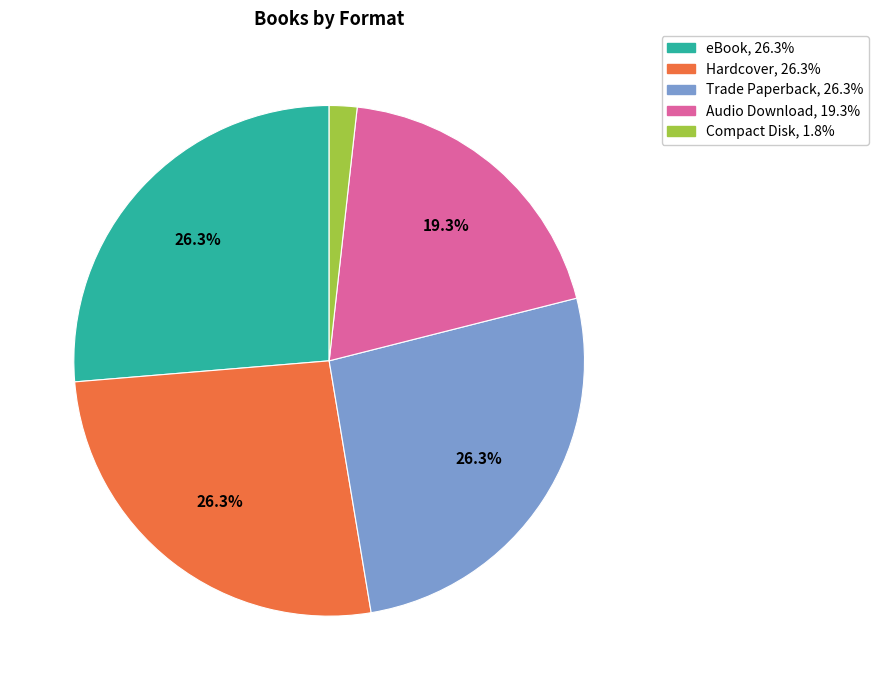

To the nearest percent, what percentage of the pie is Compact Disk?

2%